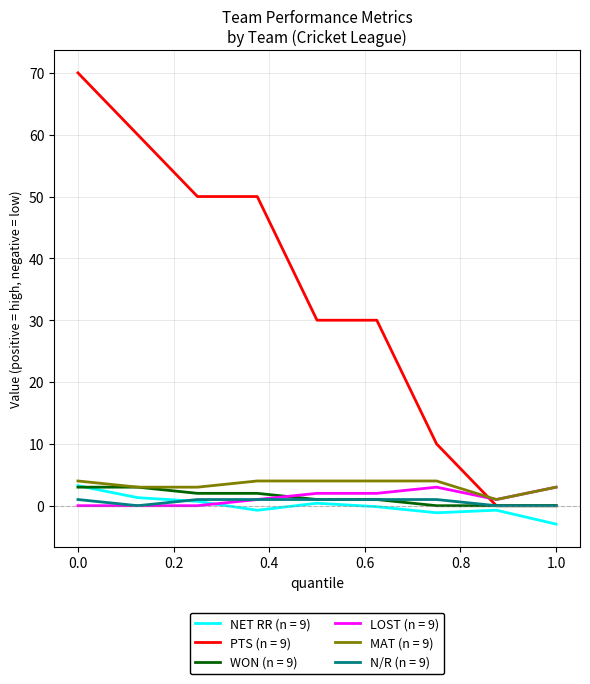

Which series ends up on top after the final intersection of PTS (n = 9) and LOST (n = 9)?

LOST (n = 9)